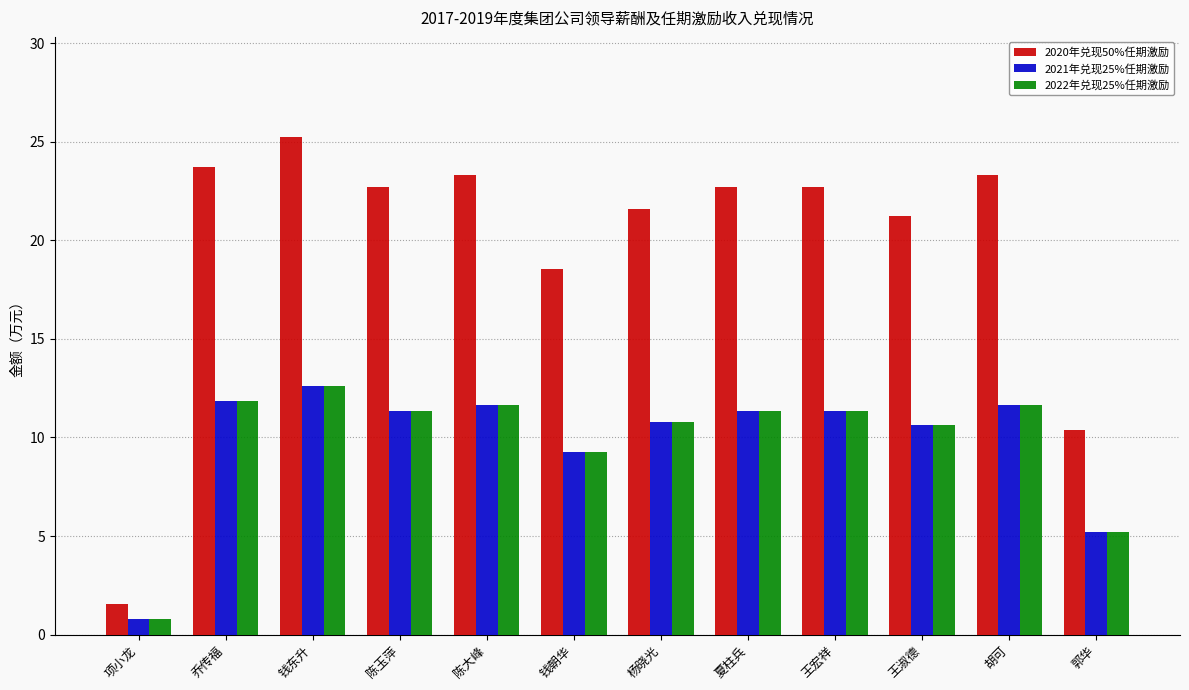

The value of 2020年兑现50%任期激励 at 王淑德 is 7.3. True or false?

False